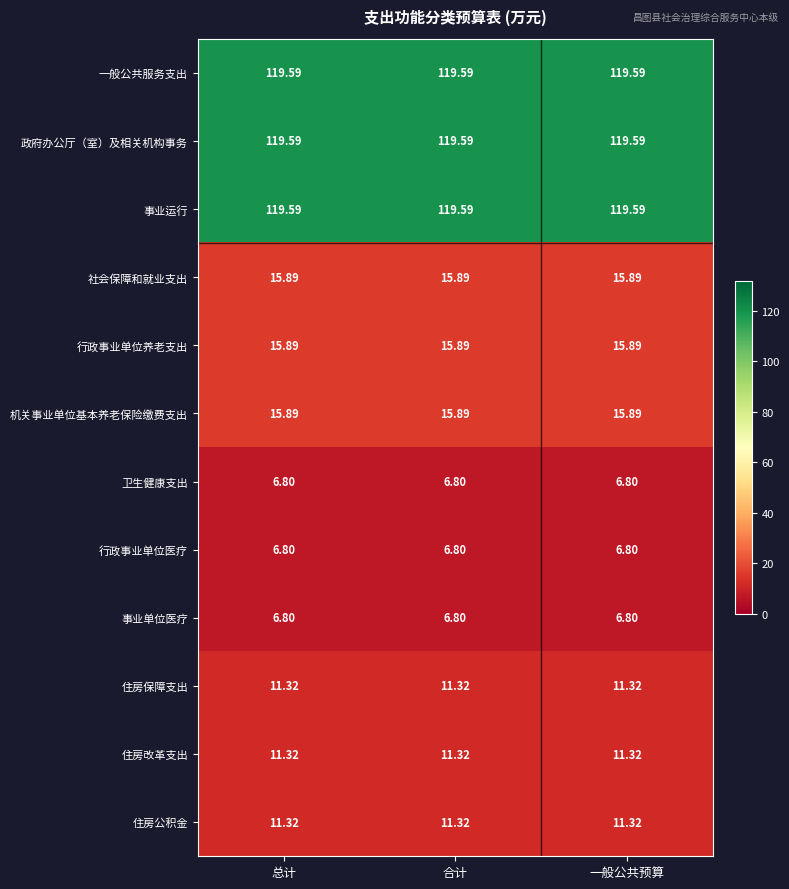

Is the value of 行政事业单位医疗 at 总计 greater than the value of 住房保障支出 at 合计?

No